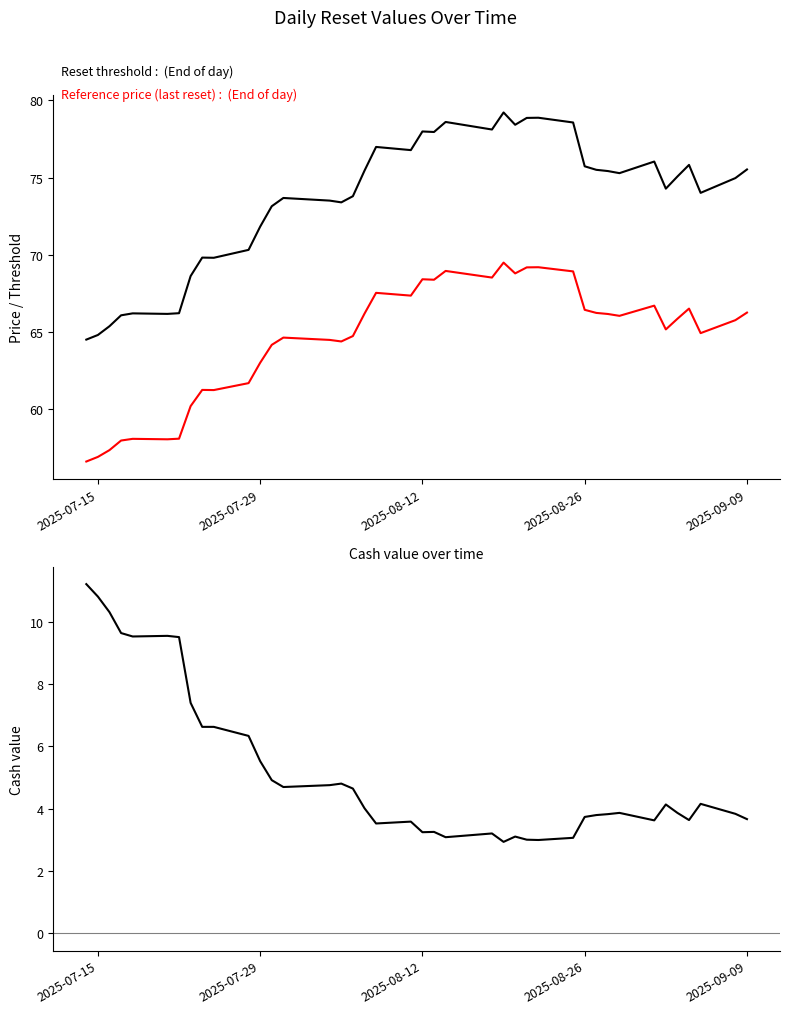

At which label does Reference price (last reset) reach its minimum?

2025-07-15